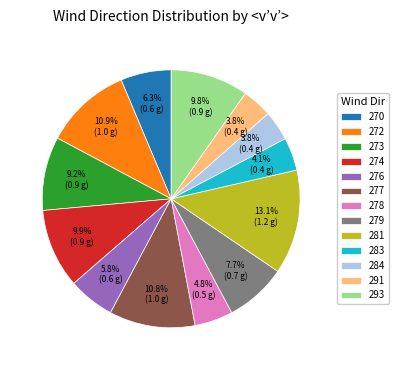

Which category has the biggest portion of the pie?

281